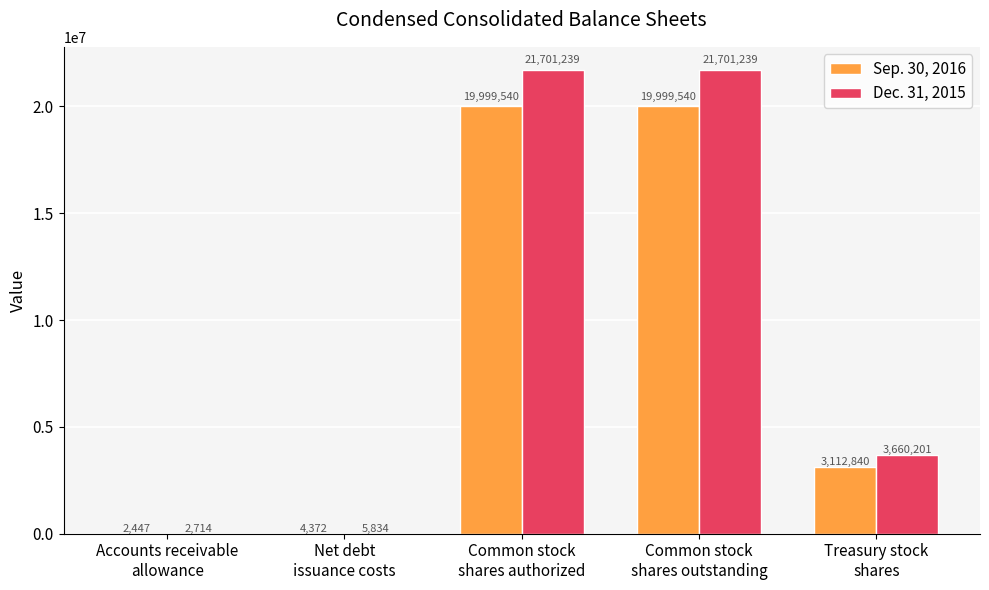

What is the sum of all Dec. 31, 2015 values?

47071227